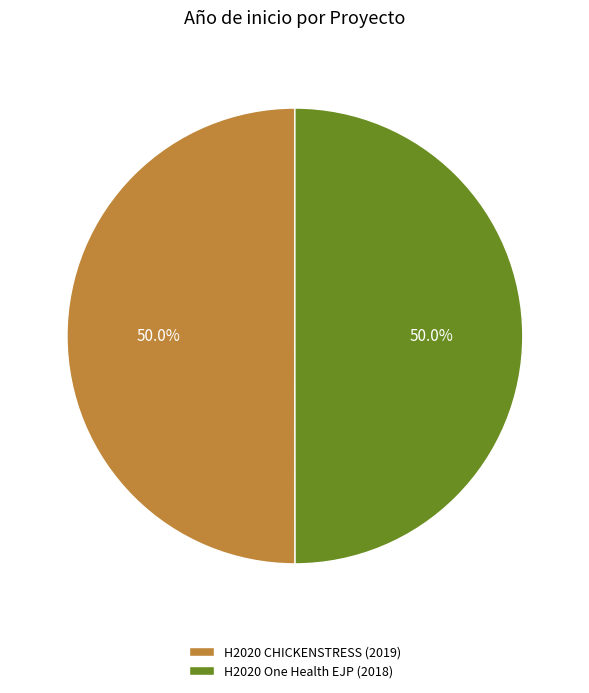

To the nearest percent, what percentage of the pie is H2020 One Health EJP (2018)?

50%